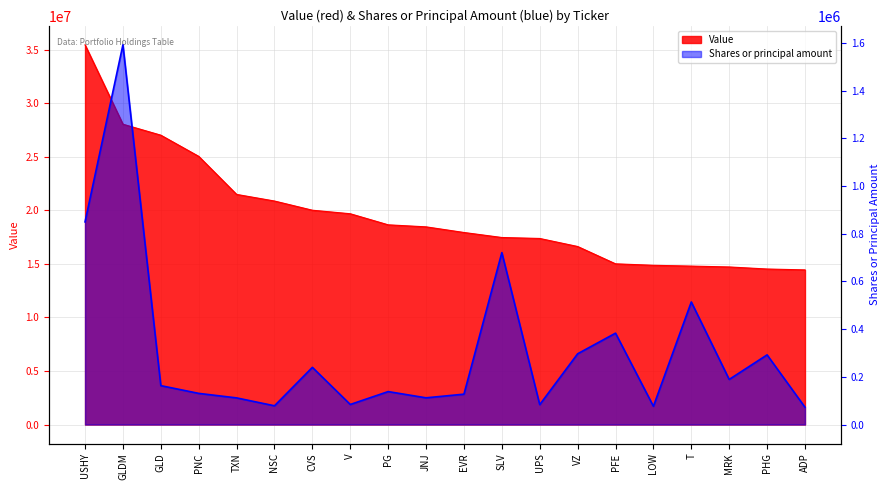

Reading left to right, what are all the values shown in this chart?

Value: USHY=35441000	GLDM=28031000	GLD=27008000	PNC=25031000	TXN=21479000	NSC=20861000	CVS=20003000	V=19674000	PG=18640000	JNJ=18451000	EVR=17925000	SLV=17457000	UPS=17367000	VZ=16618000	PFE=15000000	LOW=14863000	T=14788000	MRK=14708000	PHG=14516000	ADP=14434000
Shares or principal amount: USHY=849501	GLDM=1591748	GLD=163063	PNC=130630	TXN=111696	NSC=78600	CVS=239728	V=84141	PG=138146	JNJ=112002	EVR=127338	SLV=720762	UPS=83506	VZ=296593	PFE=383038	LOW=76623	T=513825	MRK=189125	PHG=292072	ADP=72672